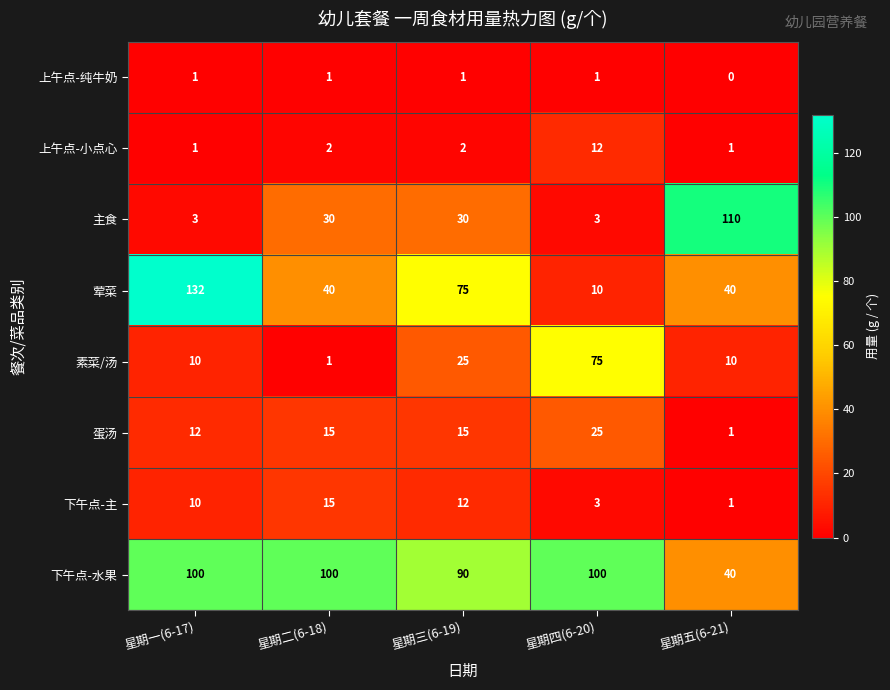

What is the sum of the 素菜/汤 values at 星期三(6-19) and 星期五(6-21)?

35